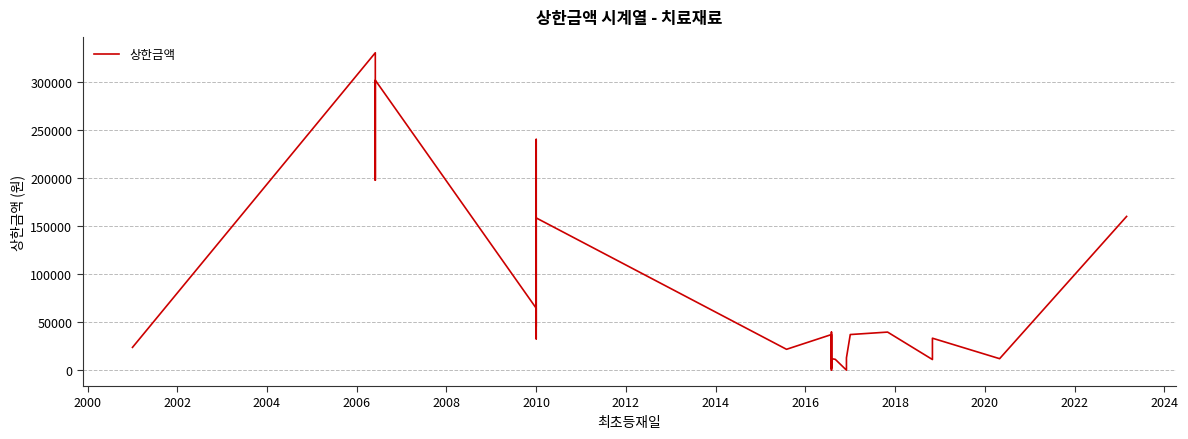

How many interior local valleys (lower than both neighbors) does the data have?

8